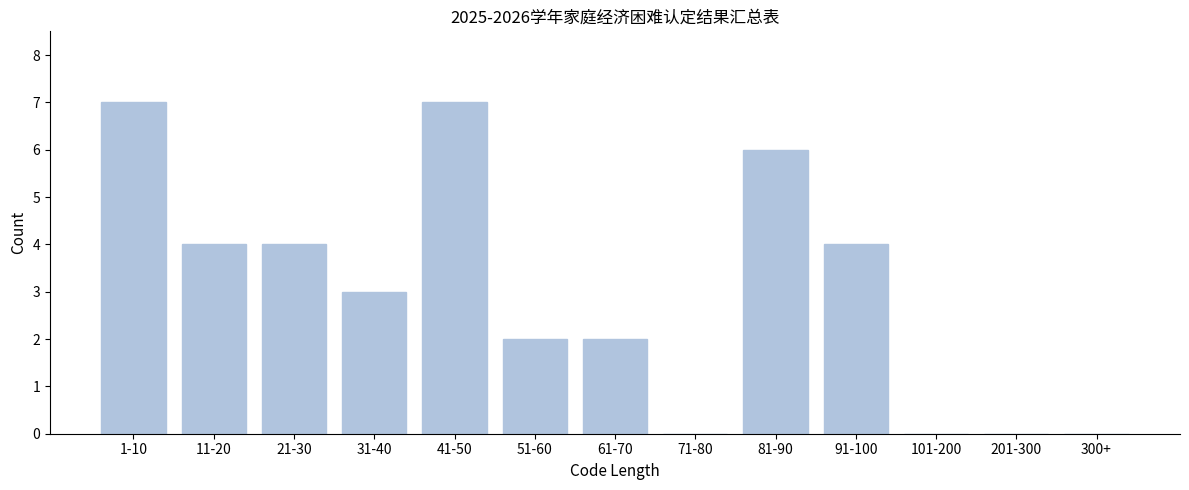

Reading left to right, list all the values displayed in this chart.

1-10=7	11-20=4	21-30=4	31-40=3	41-50=7	51-60=2	61-70=2	71-80=0	81-90=6	91-100=4	101-200=0	201-300=0	300+=0